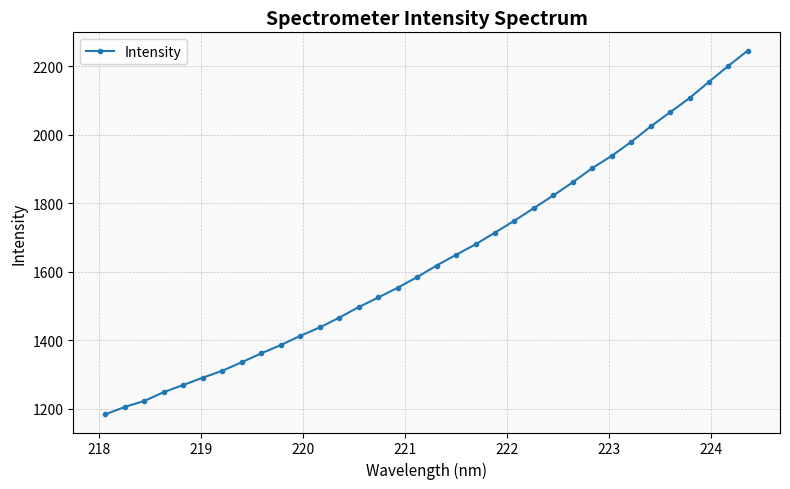

What is the average value?

1641.1